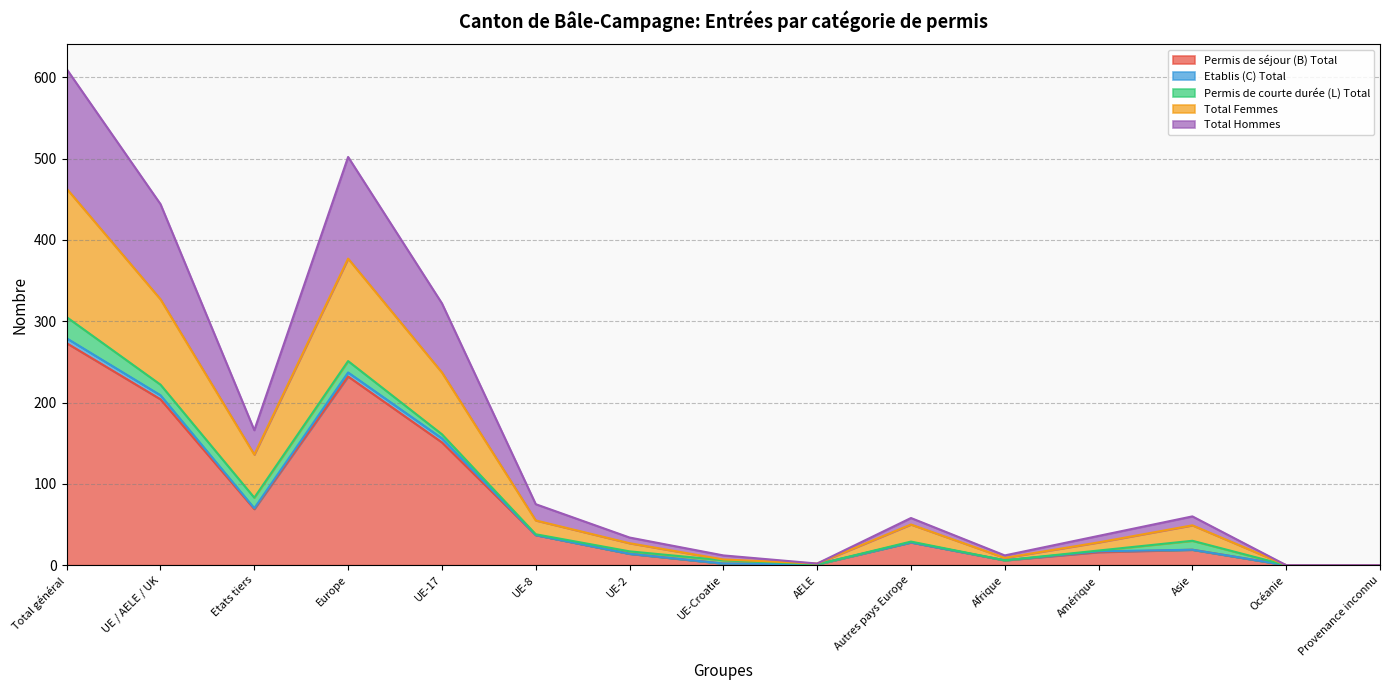

Where is Permis de séjour (B) Total nearest to the value 136?

UE-17